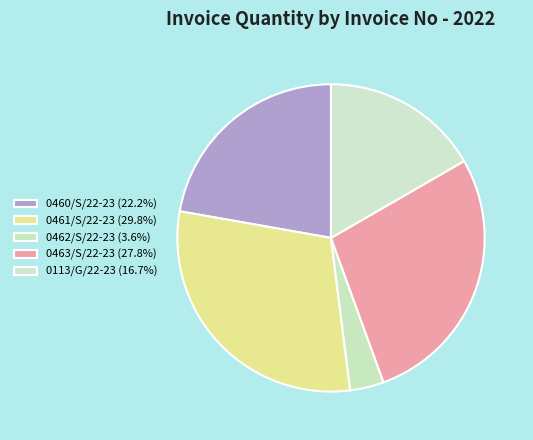

Count the number of slices in the pie.

5